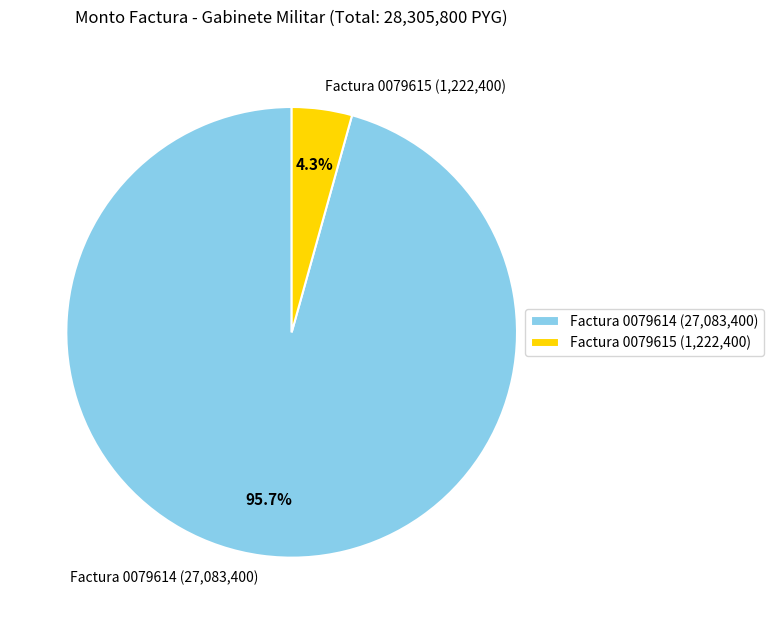

Between Factura 0079615 (1,222,400) and Factura 0079614 (27,083,400), which is larger?

Factura 0079614 (27,083,400)